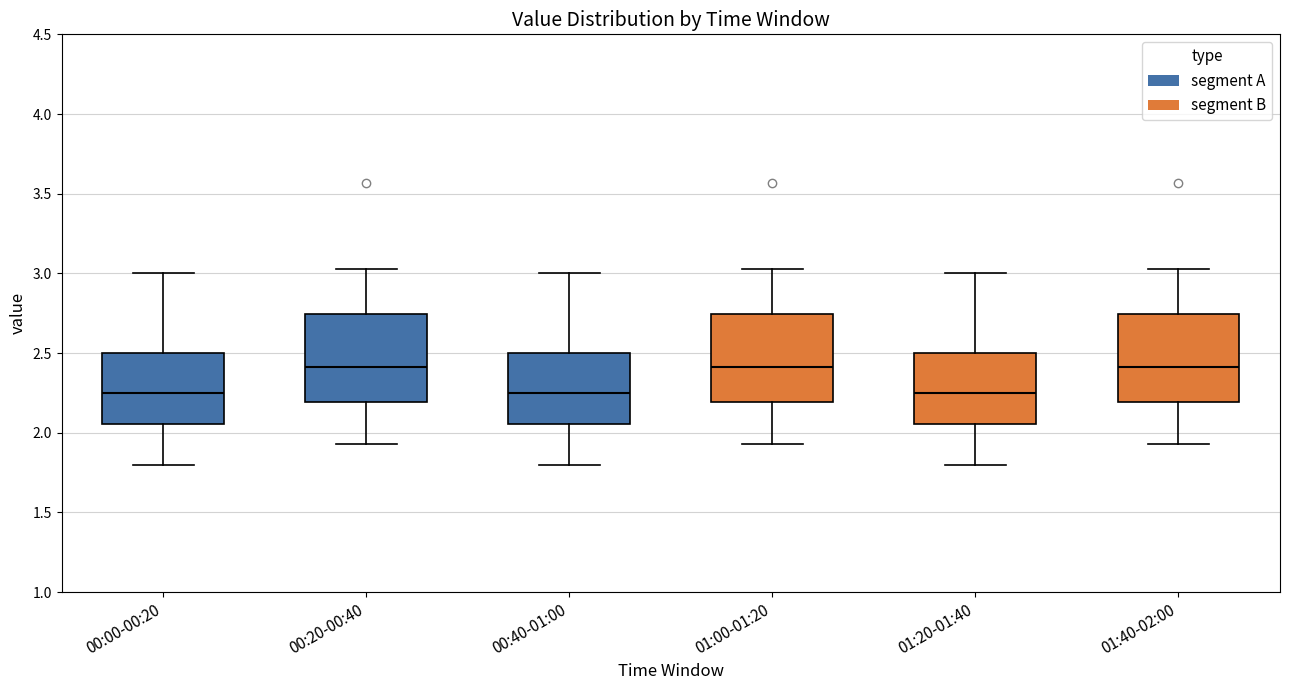

Reading left to right, transcribe this box plot: for each box, give where its median line is, the range the box spans, and where its two whiskers end, as read against the y-axis. The values are not printed on the chart, so give them approximately, as read against the axis.

00:00-00:20: median 2.25, box 2.05 to 2.50, whiskers 1.80 to 3.00
00:20-00:40: median 2.40, box 2.20 to 2.75, whiskers 1.95 to 3.05
00:40-01:00: median 2.25, box 2.05 to 2.50, whiskers 1.80 to 3.00
01:00-01:20: median 2.40, box 2.20 to 2.75, whiskers 1.95 to 3.05
01:20-01:40: median 2.25, box 2.05 to 2.50, whiskers 1.80 to 3.00
01:40-02:00: median 2.40, box 2.20 to 2.75, whiskers 1.95 to 3.05